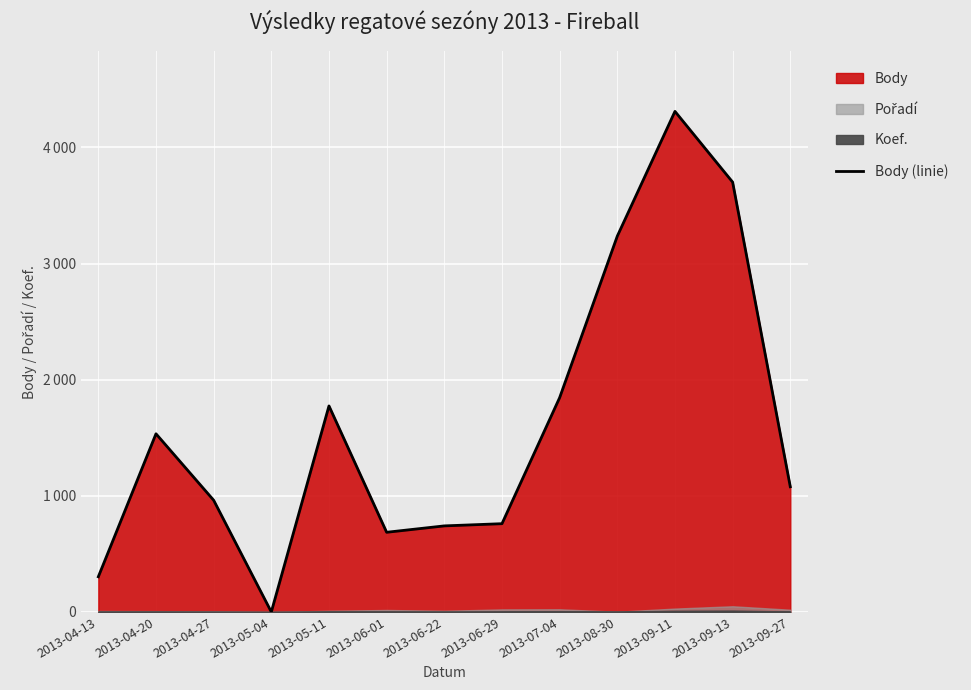

The value at 2013-05-11 is 1774. True or false?

True